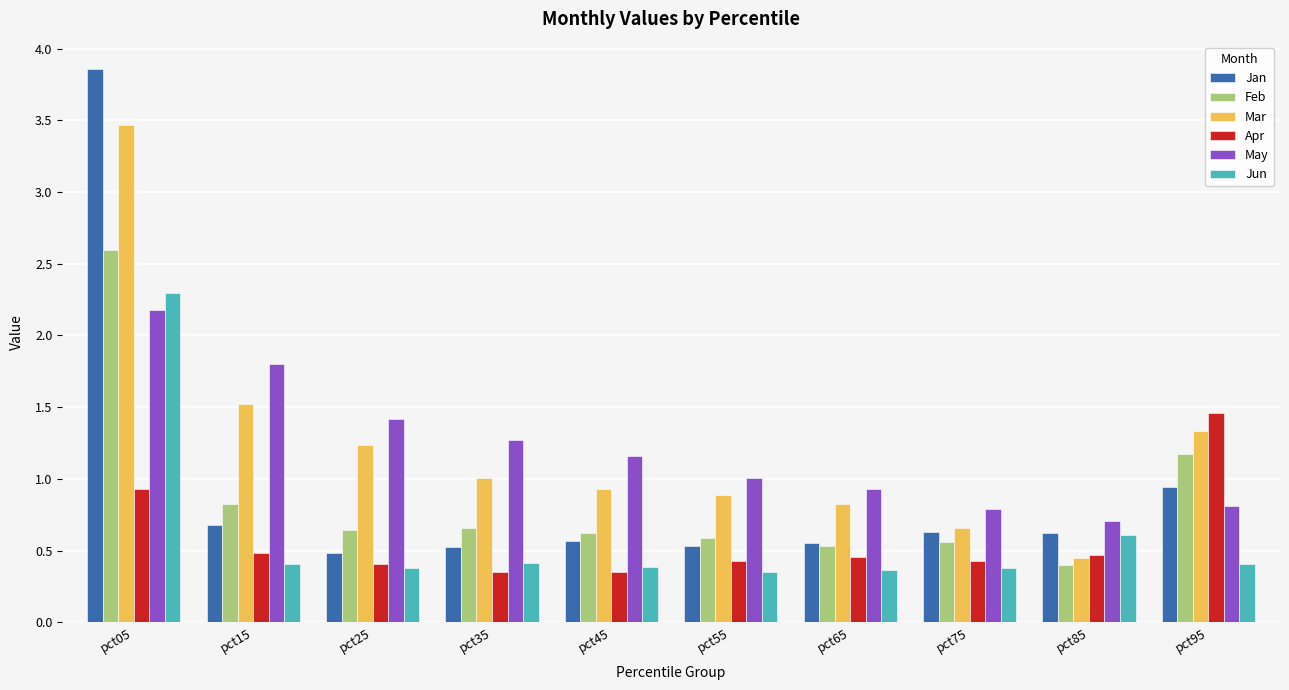

Between pct05 and pct75, which series saw the biggest shift?

Jan